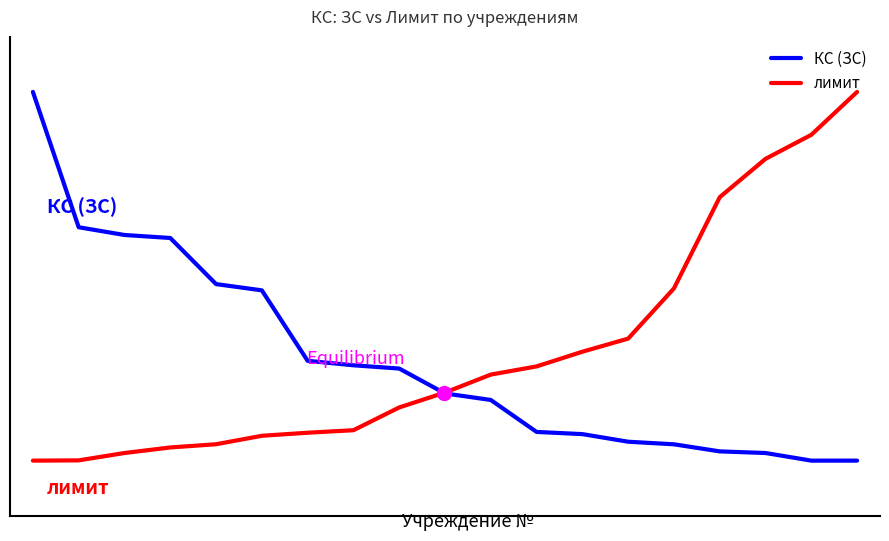

What are all the series names shown in the legend?

КС (ЗС), лимит